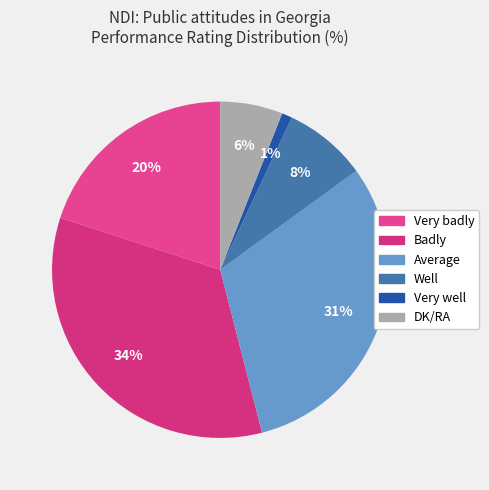

To the nearest percent, what is the combined percentage of Badly and Well?

42%